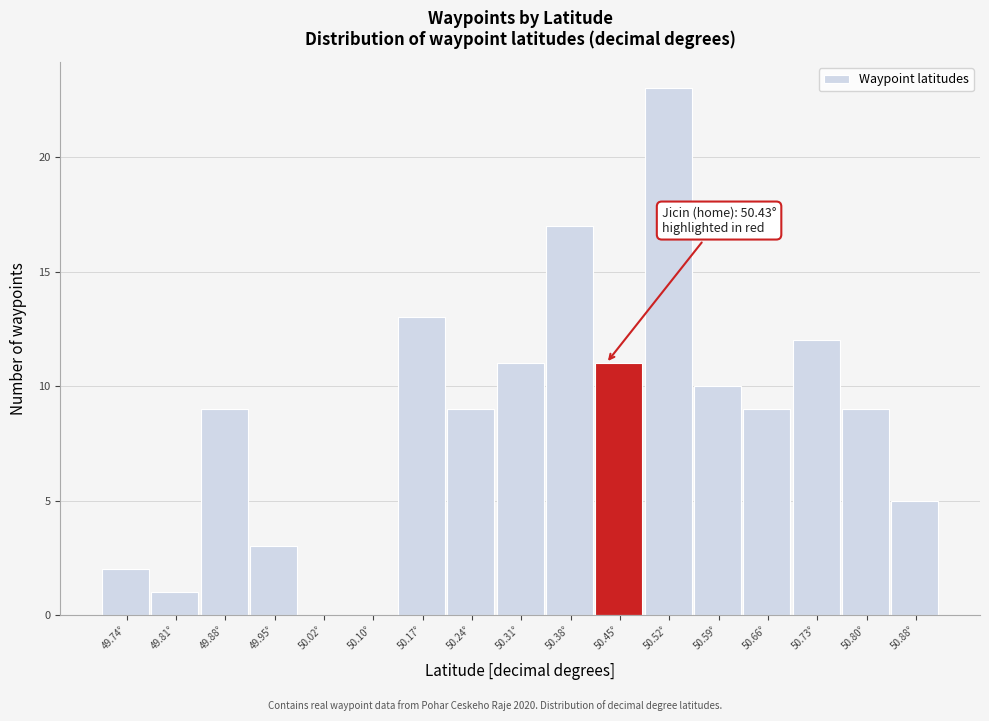

Over which range of the x-axis is the bar tallest?

50.49 to 50.56